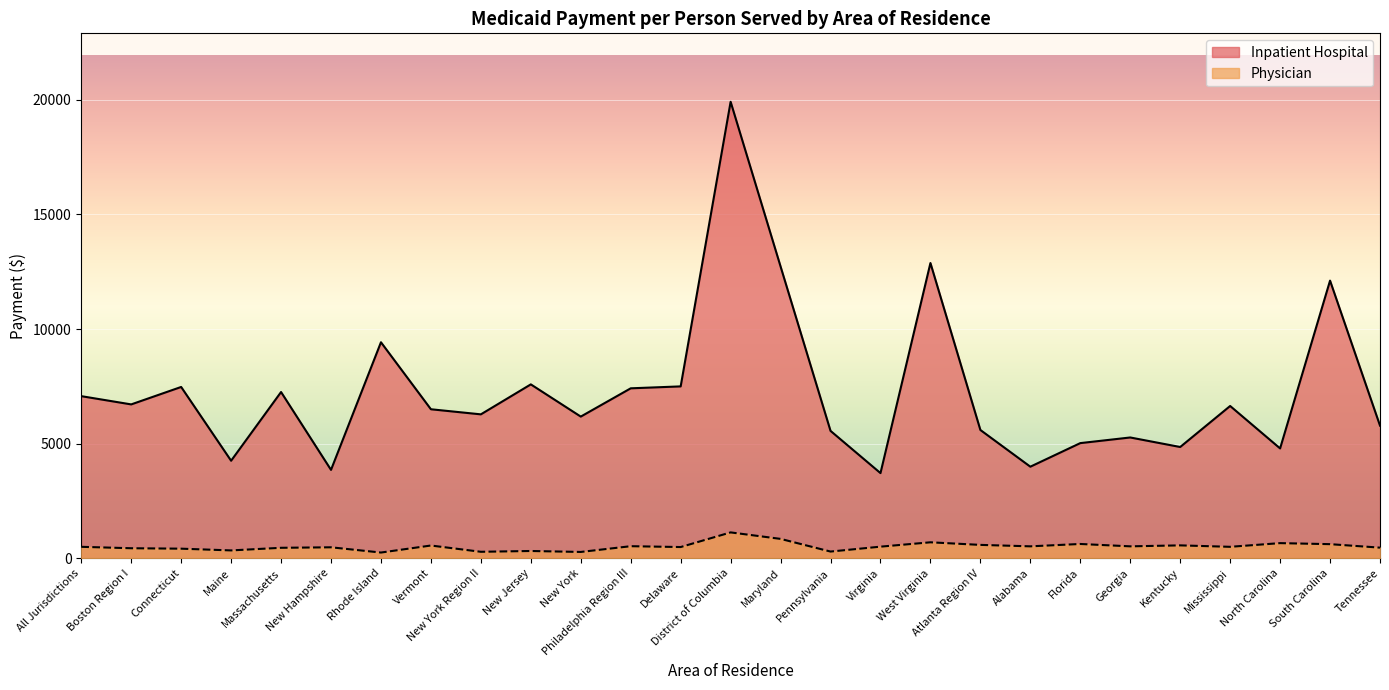

At which category does Inpatient Hospital reach its first local valley?

Boston Region I